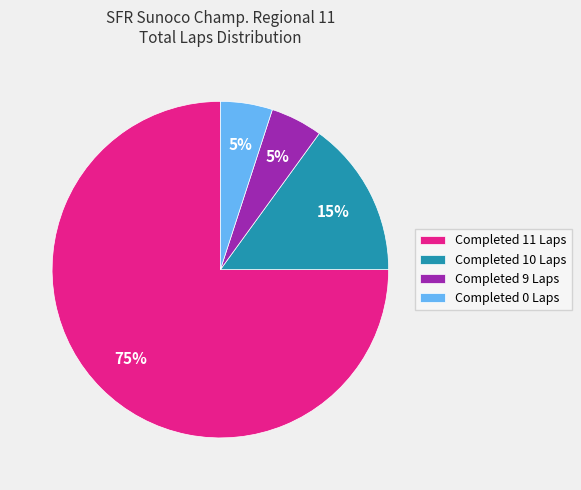

How many segments does this pie chart have?

4